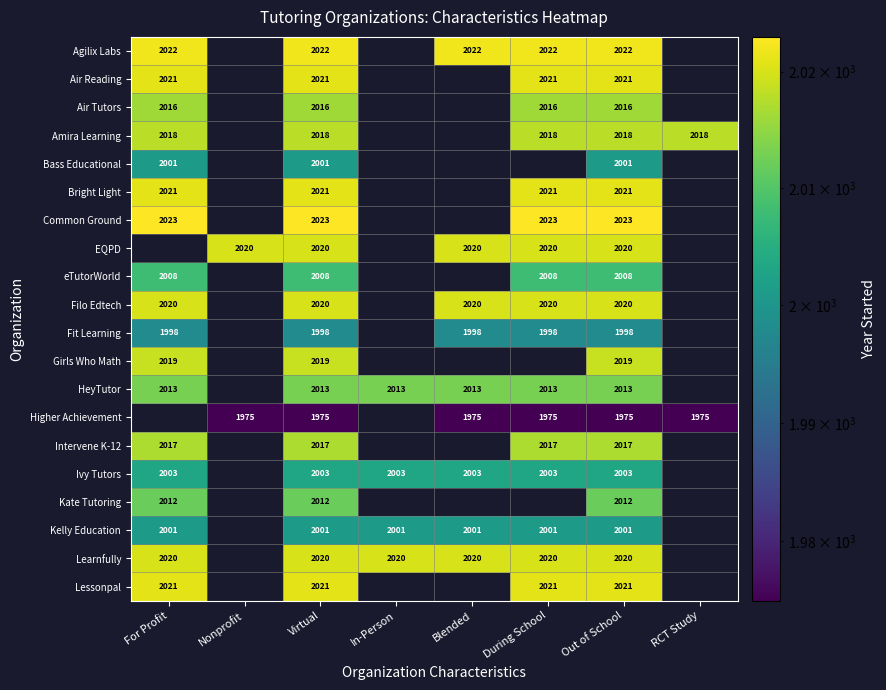

True or false: Learnfully has a value of 2020 at In-Person.

True